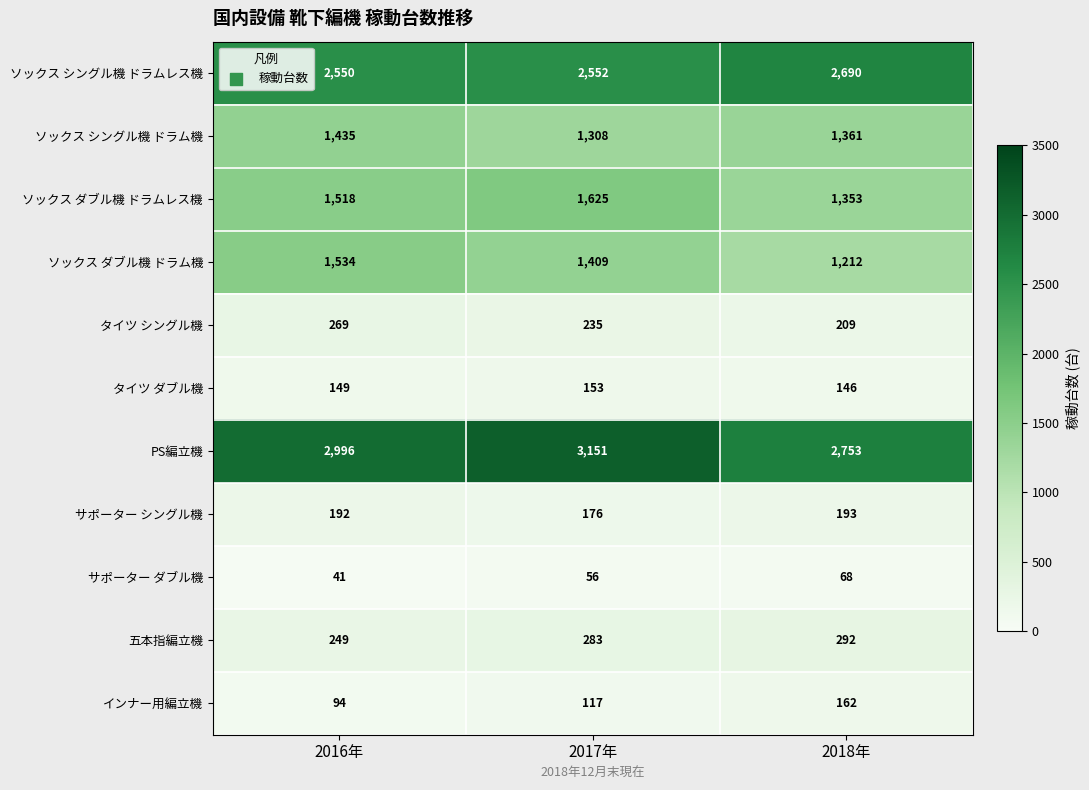

The ソックス シングル機 ドラム機 series shows 484 at 2016年. True or false?

False